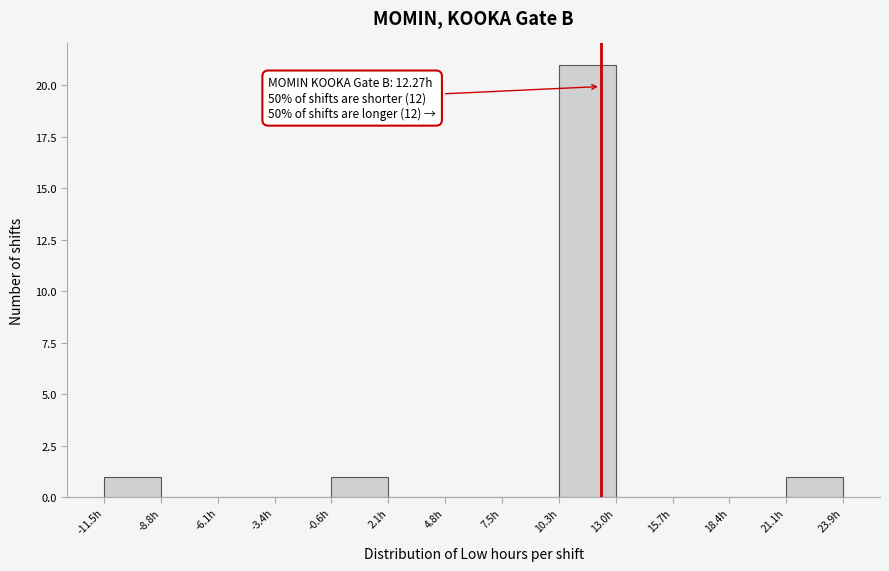

Which range on the x-axis has the tallest bar?

10.5 to 13.0